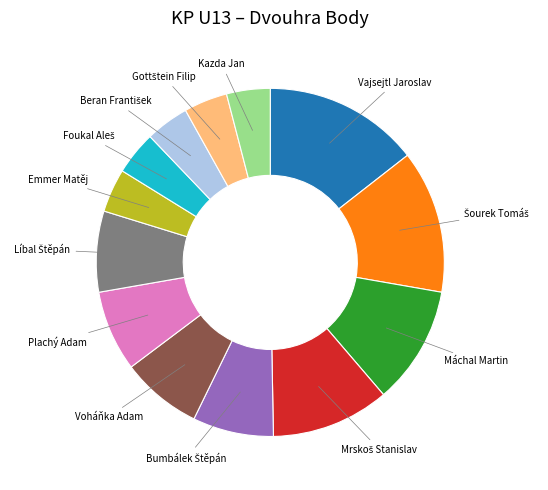

Does any single category account for the majority?

No